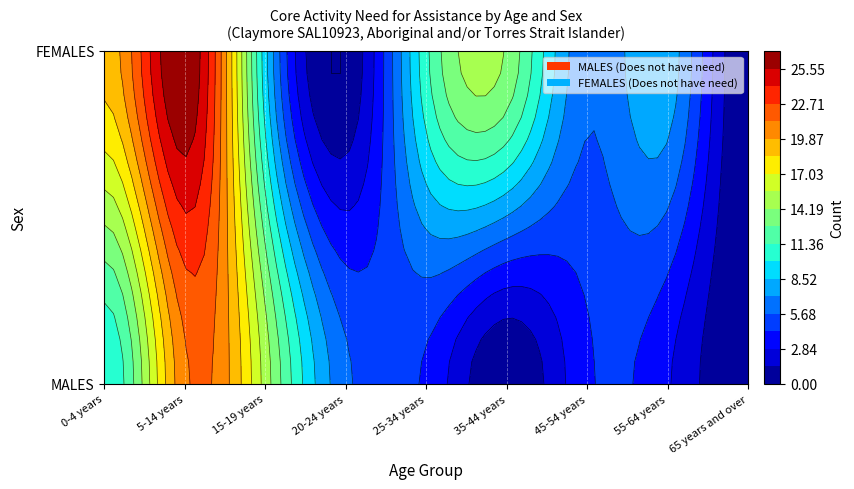

Is the value of Does not have need for assistance at 4 greater than the value of Has need for assistance at 3?

Yes